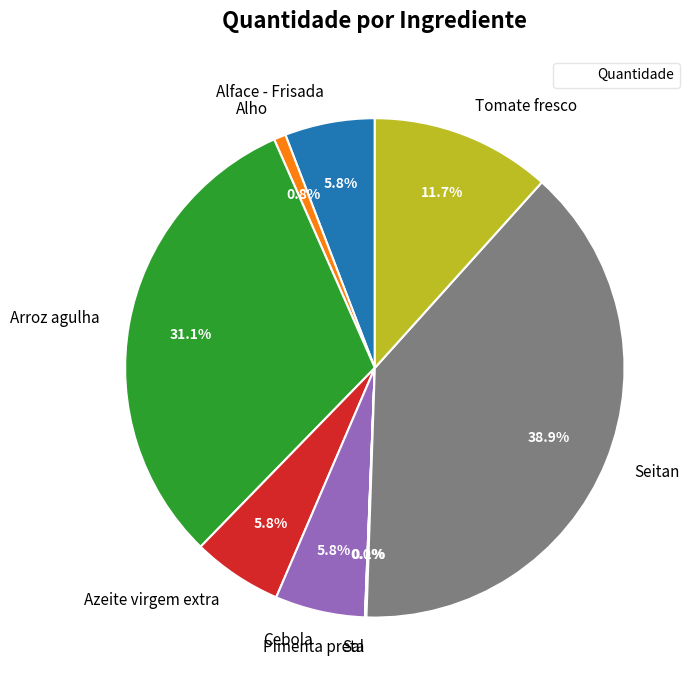

Which slice is the largest?

Seitan